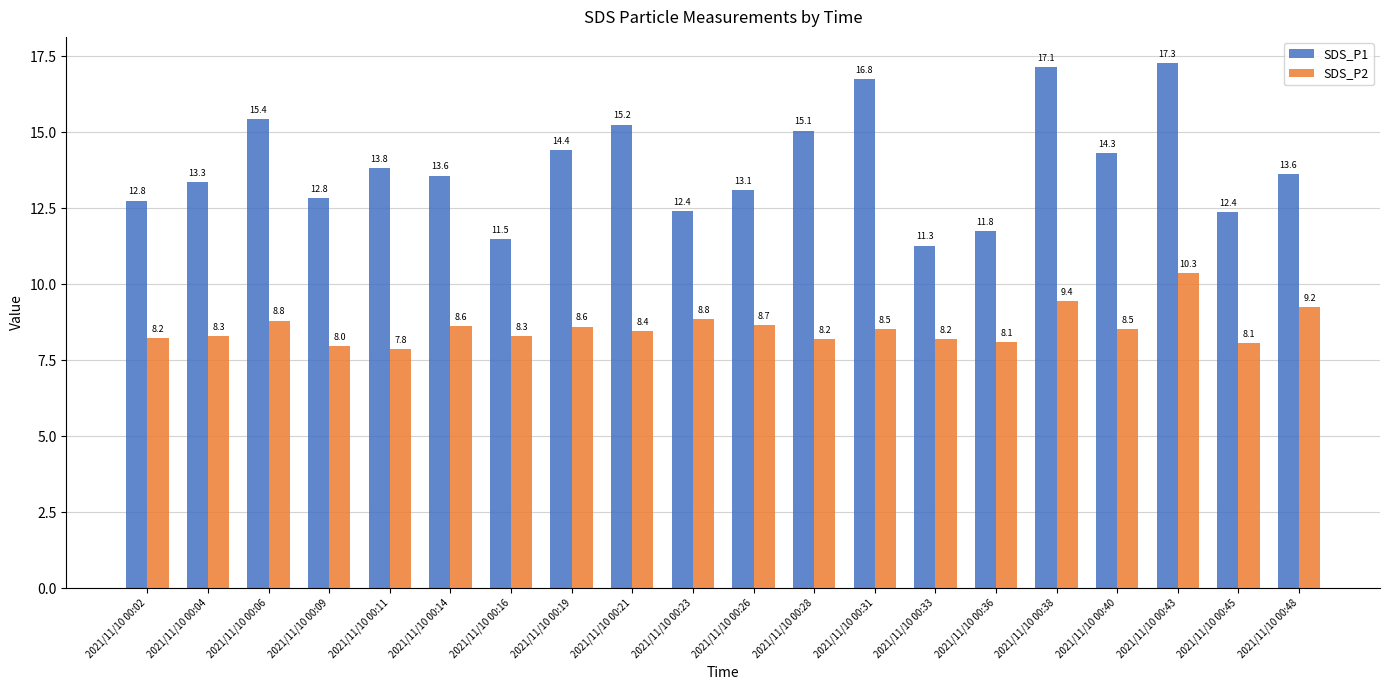

What is the difference between the maximum and minimum values in the SDS_P2 series?

2.5